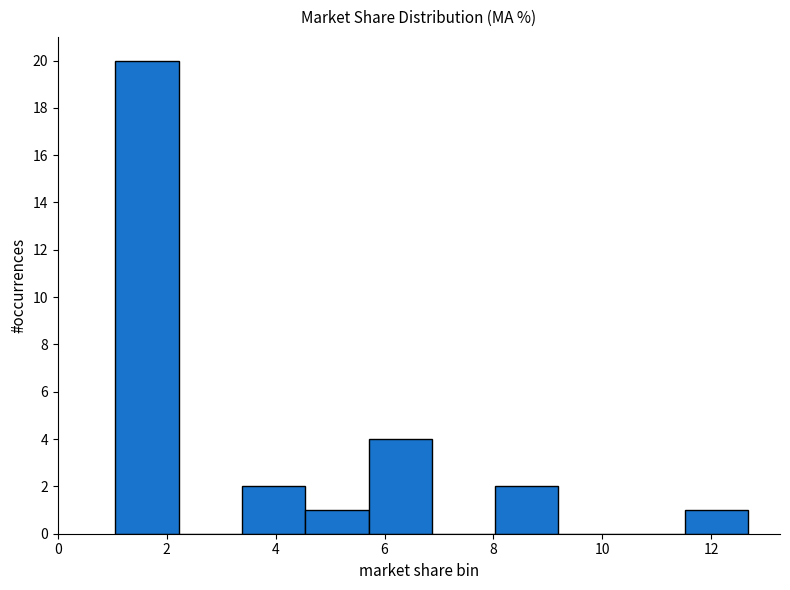

Over which range of the x-axis is the bar tallest?

1.0 to 2.2